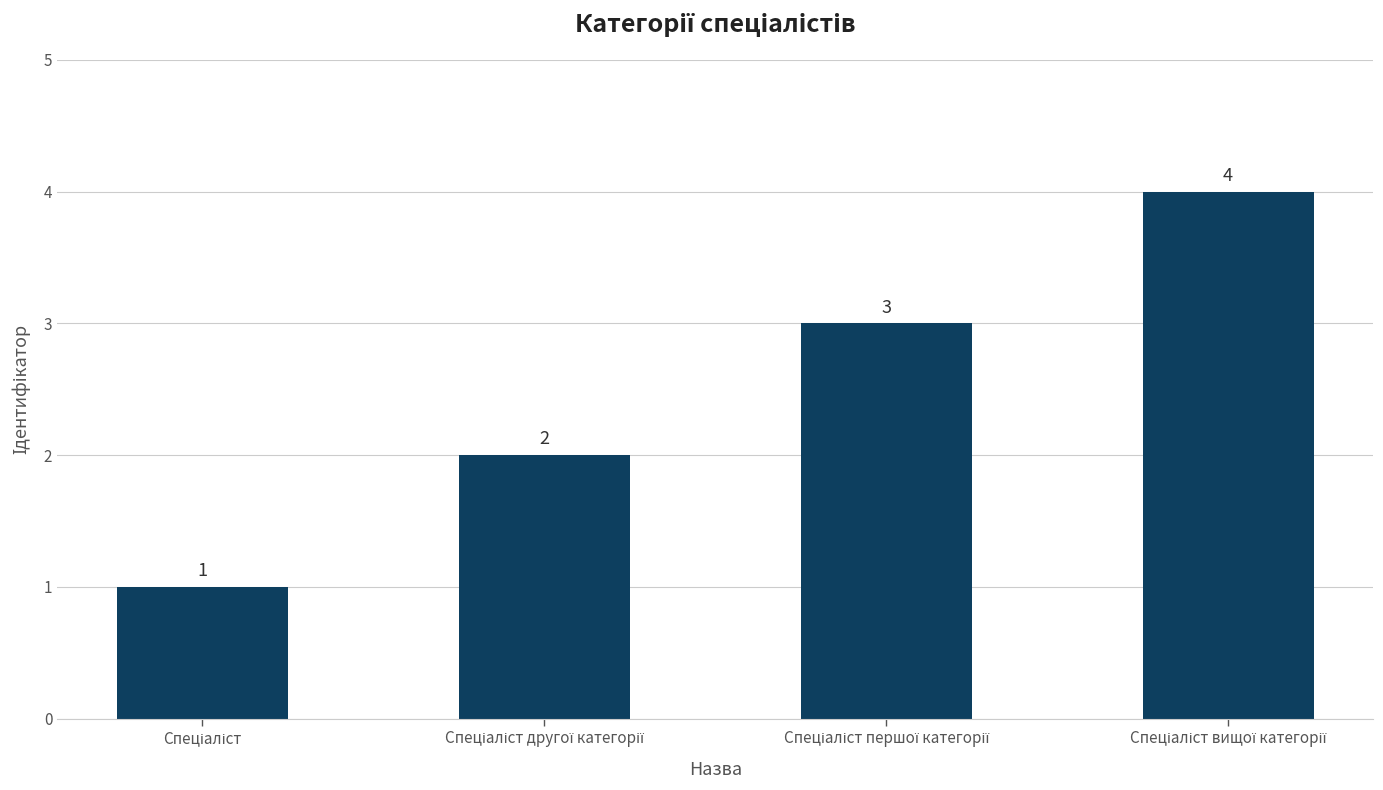

What is the value of the 3rd bar from the left?

3